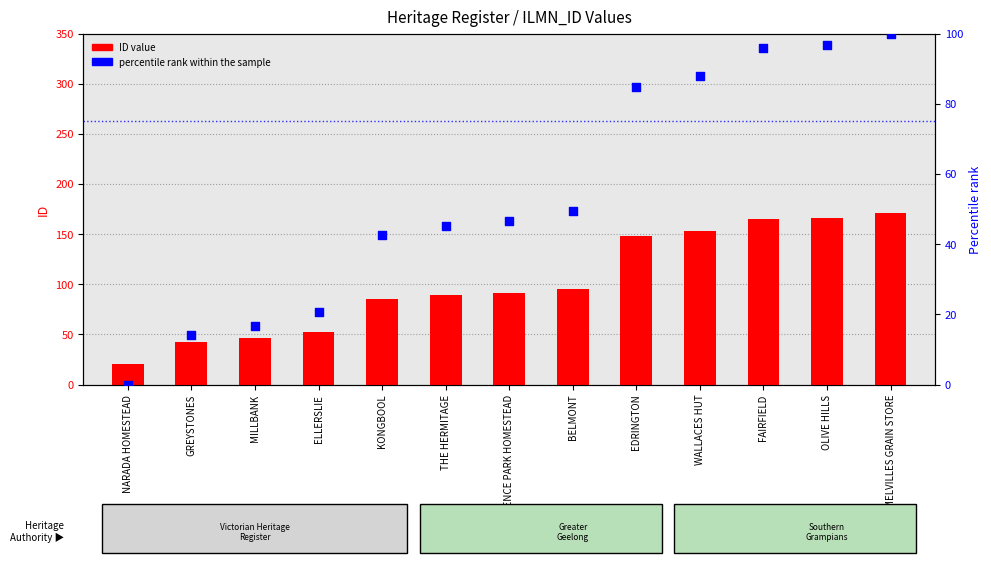

Which series contains the highest Y value?

ID value